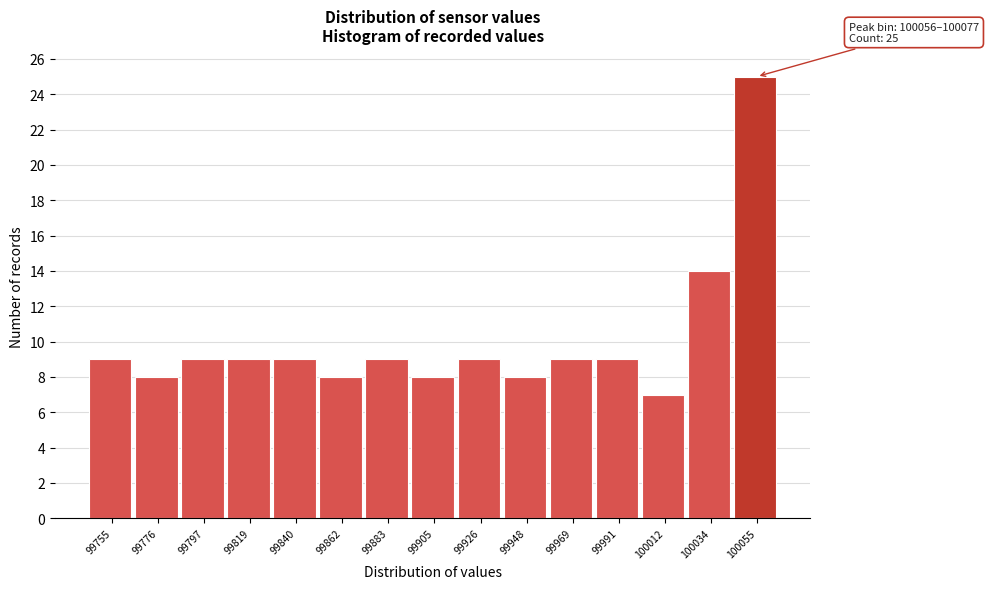

Reading left to right, extract all data points from this chart.

9	8	9	9	9	8	9	8	9	8	9	9	7	14	25